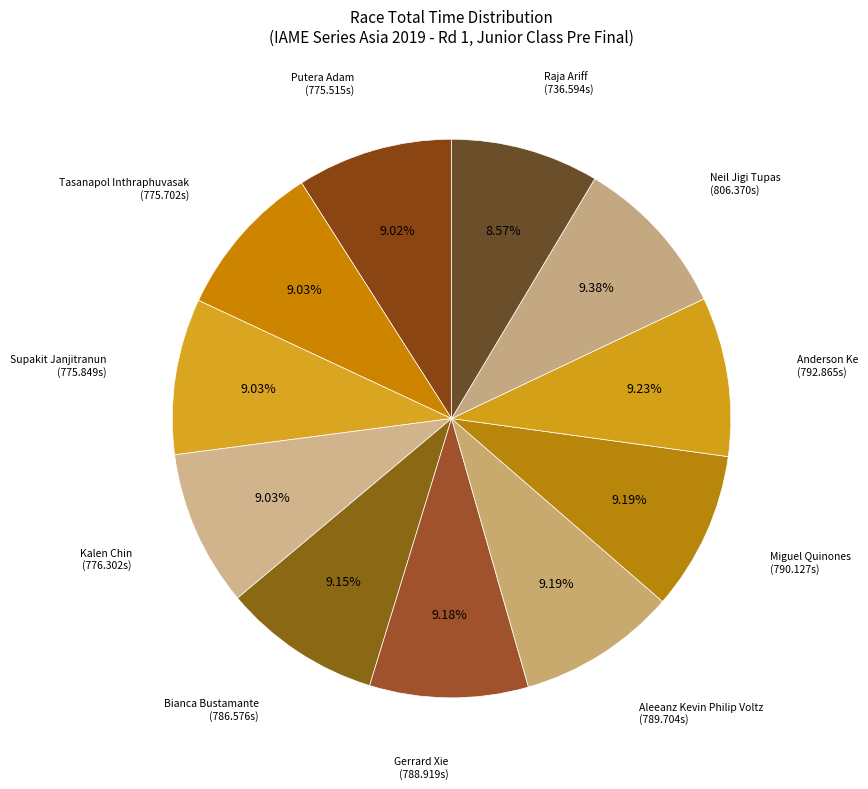

How many slices are in this pie chart?

11